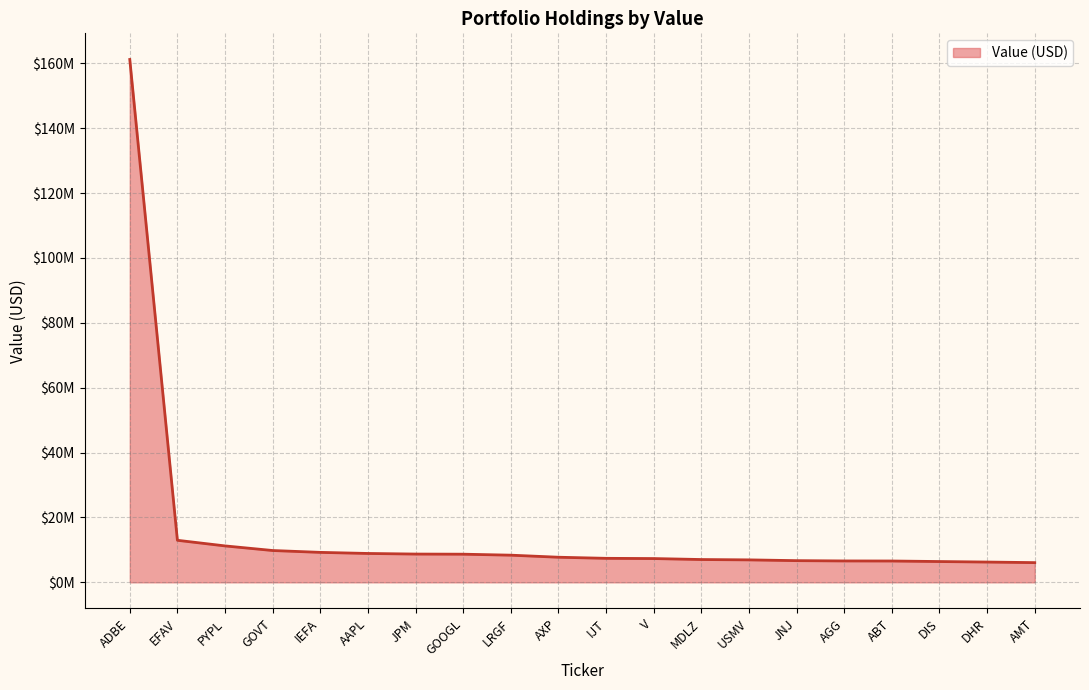

What is the sum of the values at AGG and V?

13926000